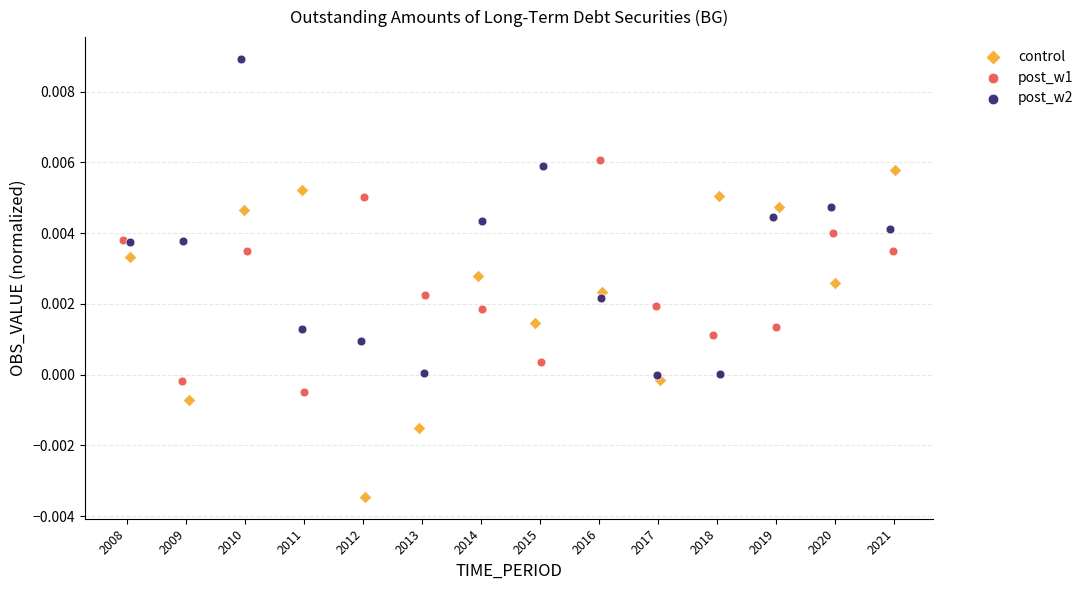

Which series reaches the minimum Y coordinate?

control